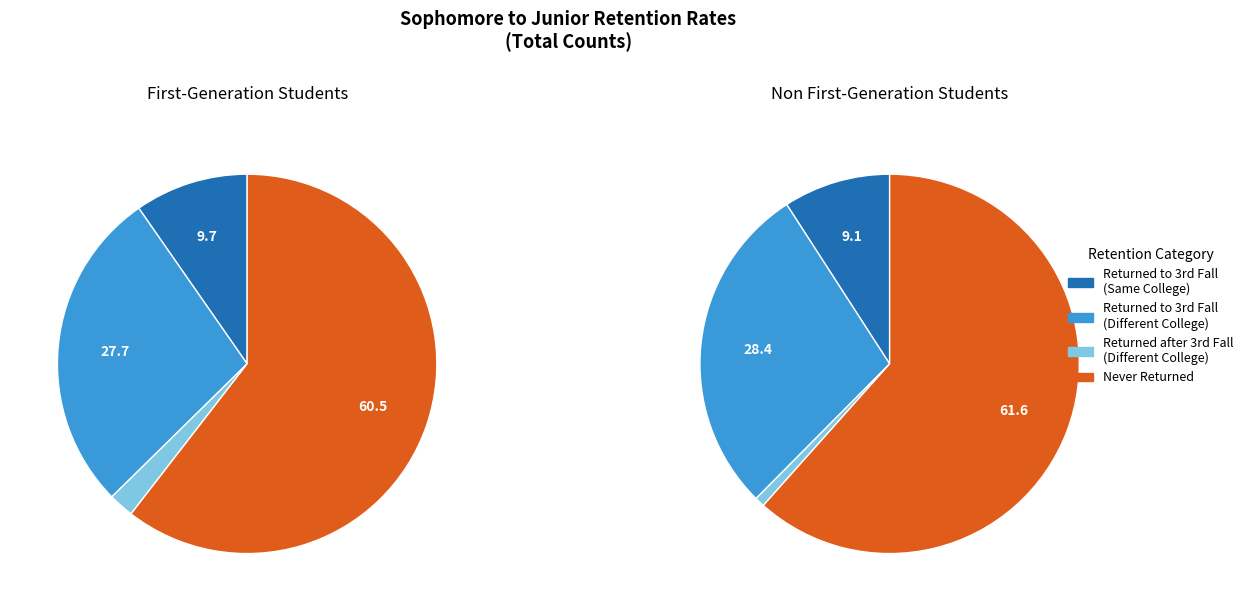

To the nearest percent, what is the average slice percentage?

25%